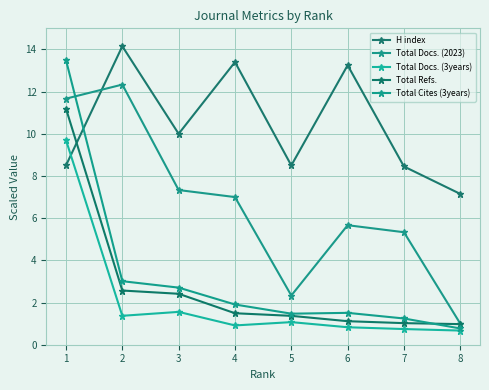

What is the difference between the second highest and second lowest values in the Total Cites (3years) series?

1.8